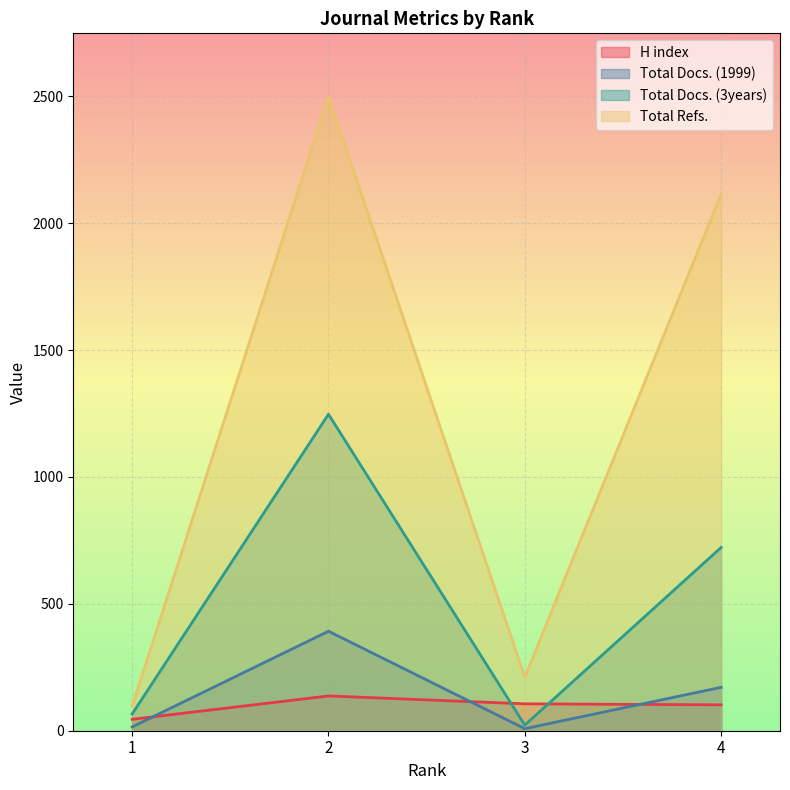

How many lines are shown in the chart?

4